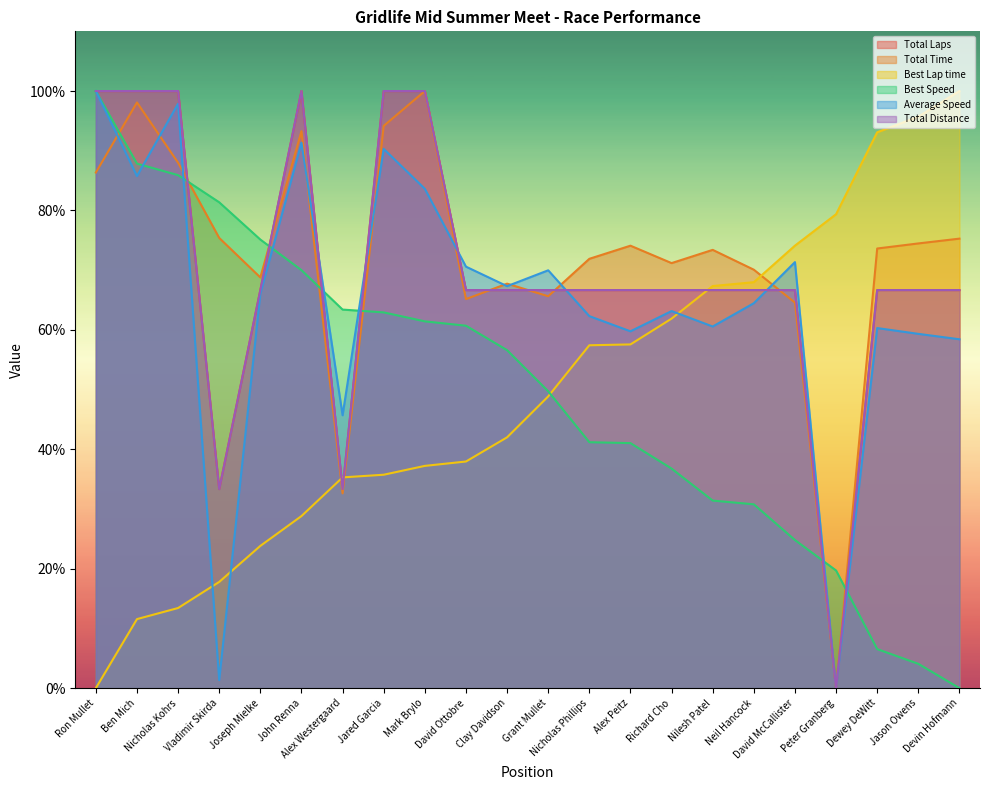

Read the Best Lap time value at Jared Garcia.

35.7